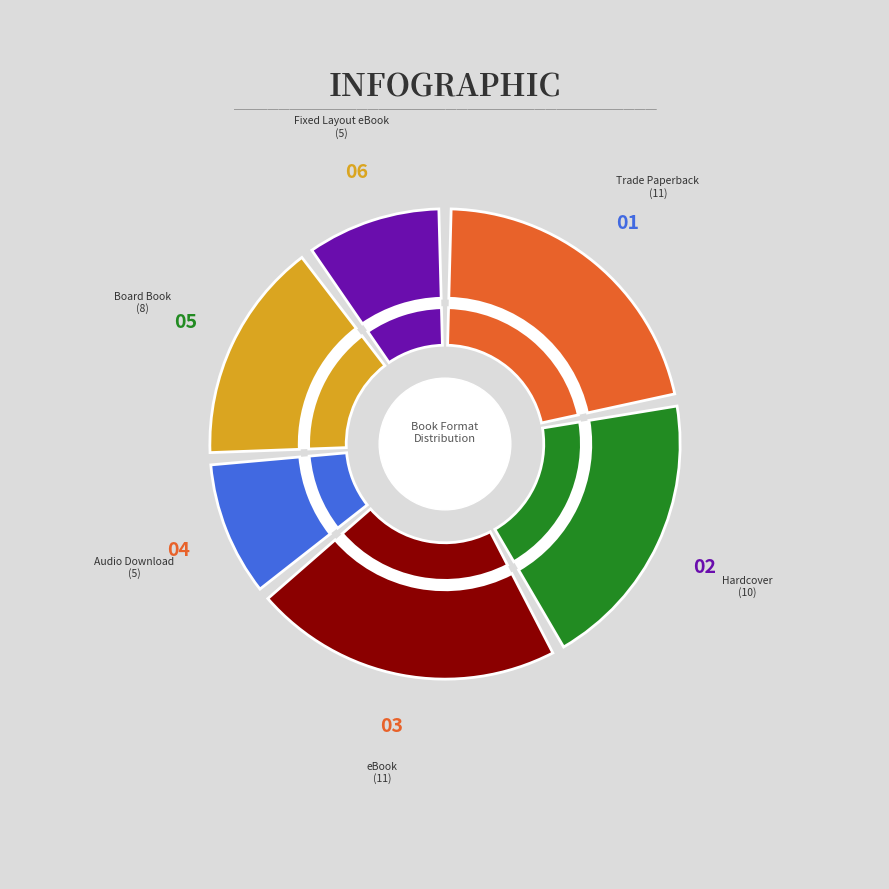

Is it true that Other is 18% of the pie?

False